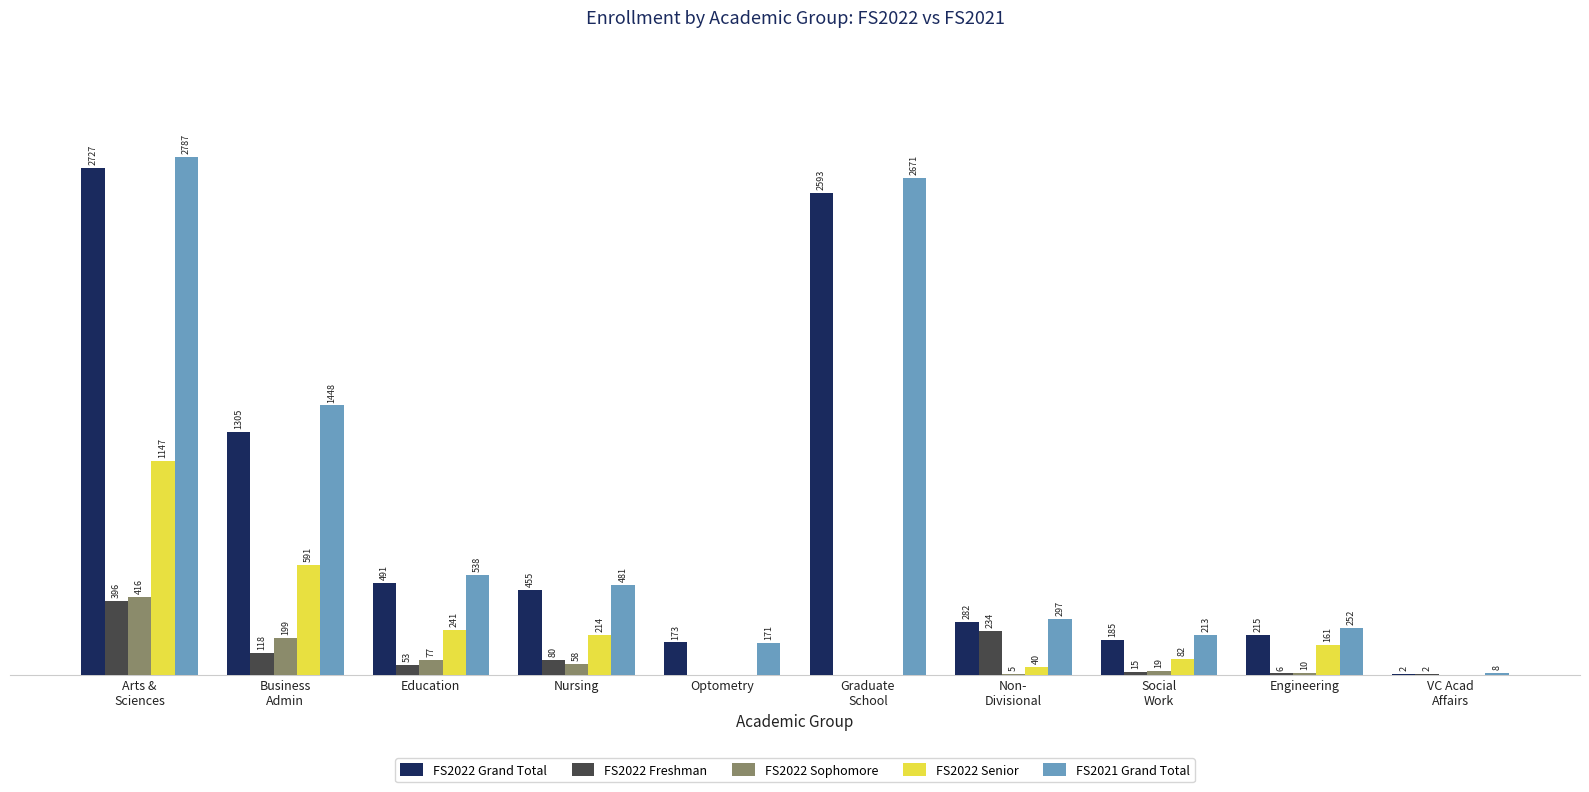

Which category has the highest value across all series?

Arts &
Sciences